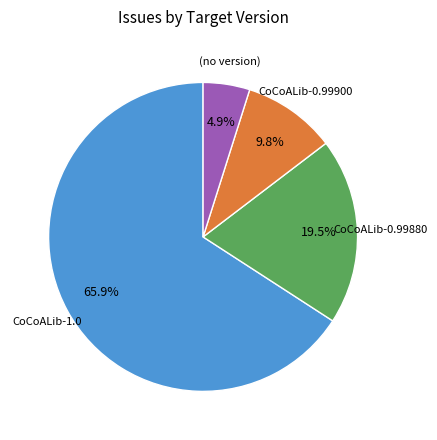

Is there any slice that represents more than half of the pie?

Yes